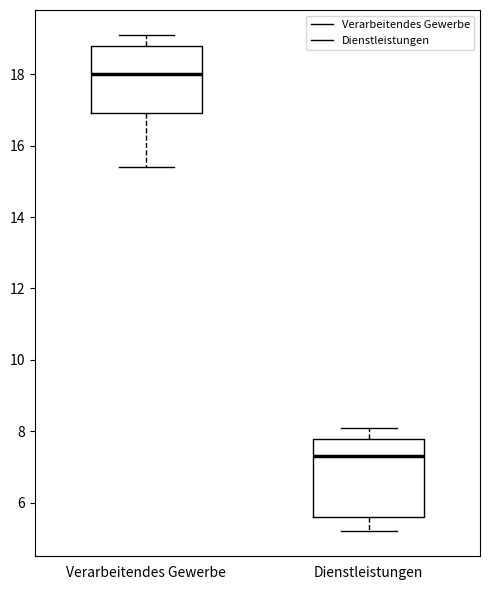

Reading left to right, transcribe this box plot: for each box, give where its median line is, the range the box spans, and where its two whiskers end, as read against the y-axis. The values are not printed on the chart, so give them approximately, as read against the axis.

Verarbeitendes Gewerbe: median 18.0, box 17.0 to 18.8, whiskers 15.4 to 19.2
Dienstleistungen: median 7.4, box 5.6 to 7.8, whiskers 5.2 to 8.2